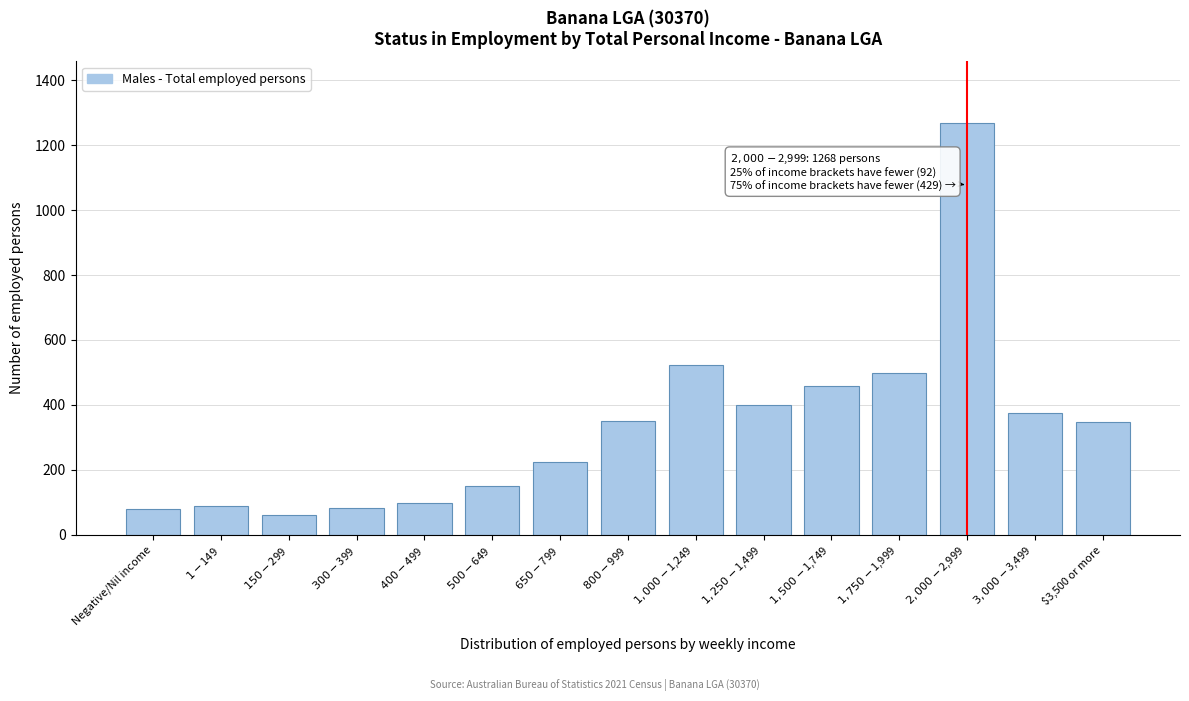

What is the difference between the maximum and minimum values?

1208